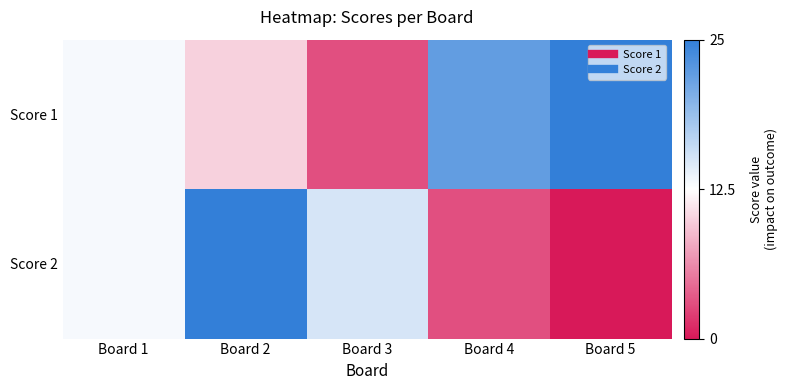

Rank the series by their average value, from highest to lowest.

Score 1, Score 2